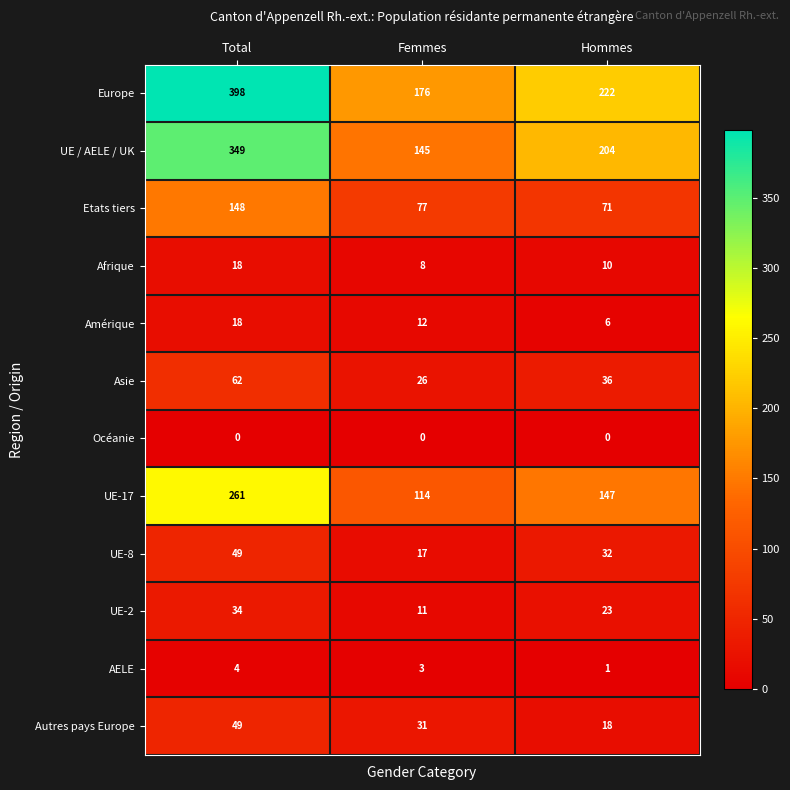

What is the difference between the highest and lowest values at Hommes?

222